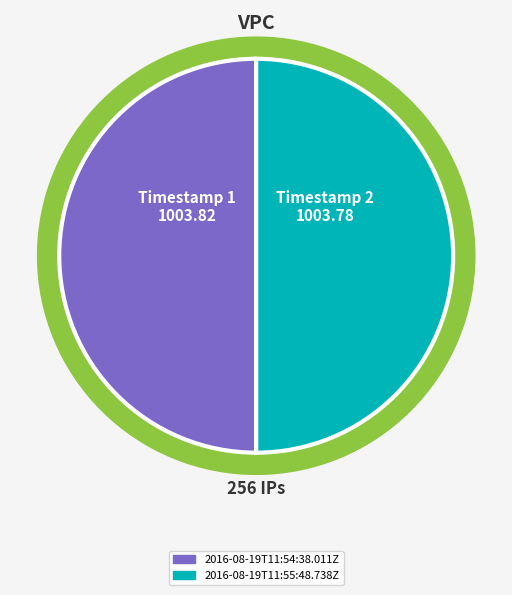

Do 2016-08-19T11:54:38.011Z and 2016-08-19T11:55:48.738Z together represent more than half of the pie?

Yes